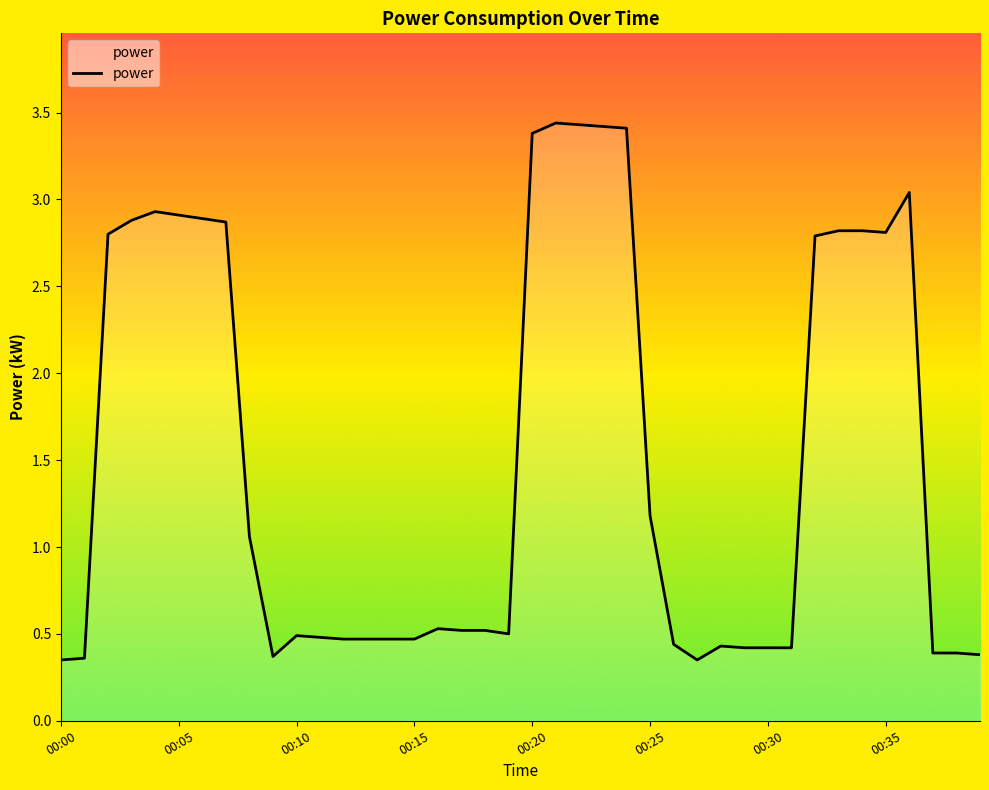

Count the number of data series in this chart.

1